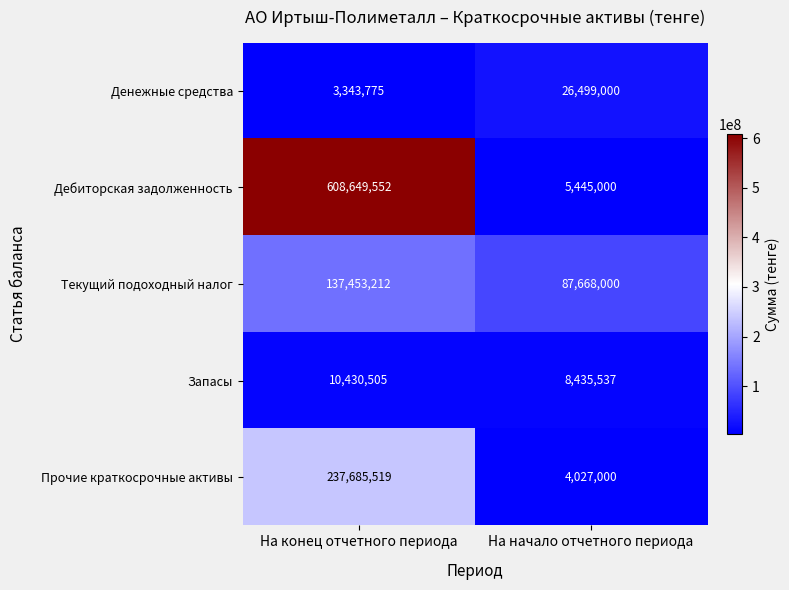

Reading left to right, transcribe all the data shown in this chart.

Денежные средства: 3343775	26499000
Дебиторская задолженность: 608649552	5445000
Текущий подоходный налог: 137453212	87668000
Запасы: 10430505	8435537
Прочие краткосрочные активы: 237685519	4027000